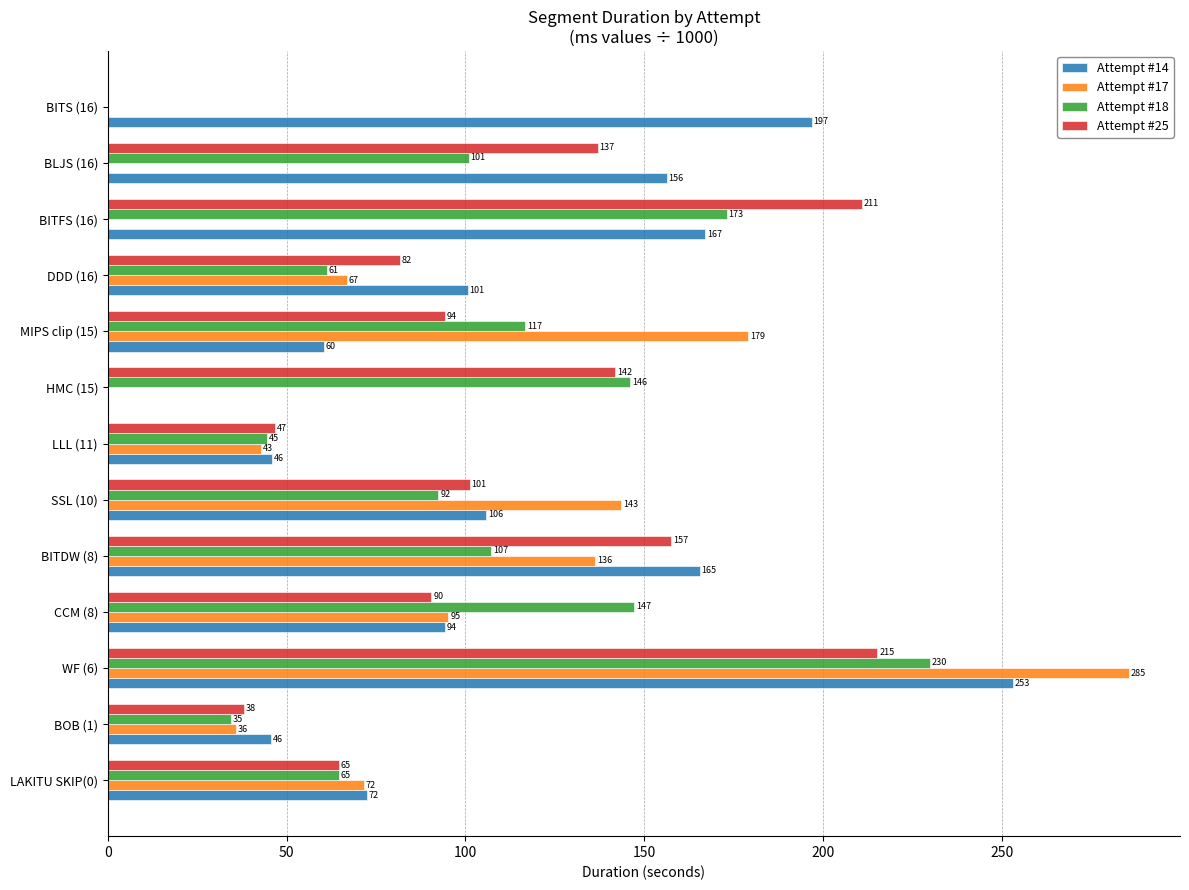

Where is Attempt #18 nearest to the value 114?

MIPS clip (15)